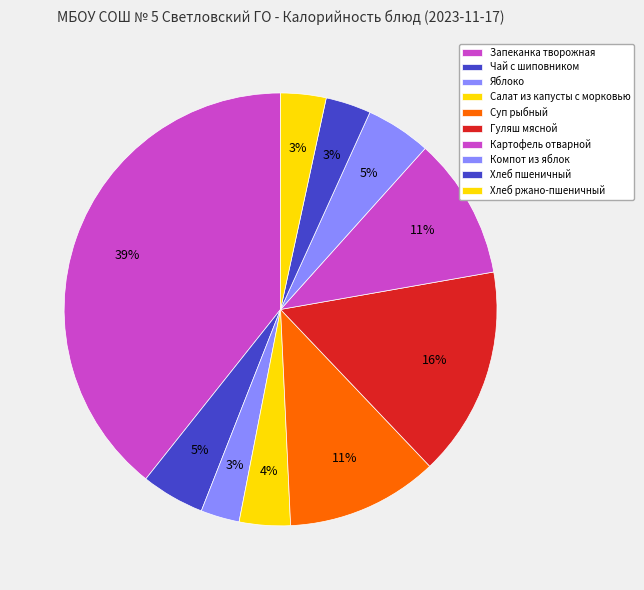

To the nearest percent, what is the combined percentage of Компот из яблок and Гуляш мясной?

21%